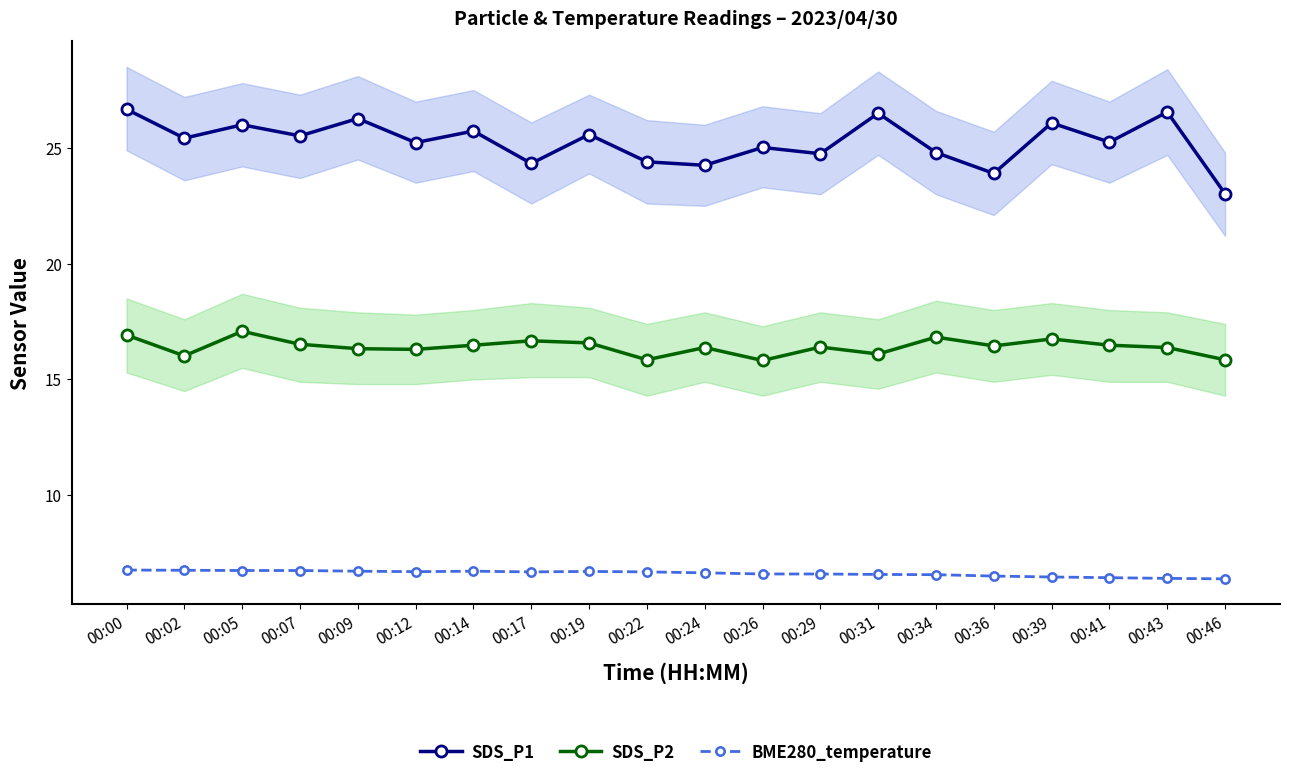

What is the difference between the maximum and second lowest values in the SDS_P1 series?

2.8